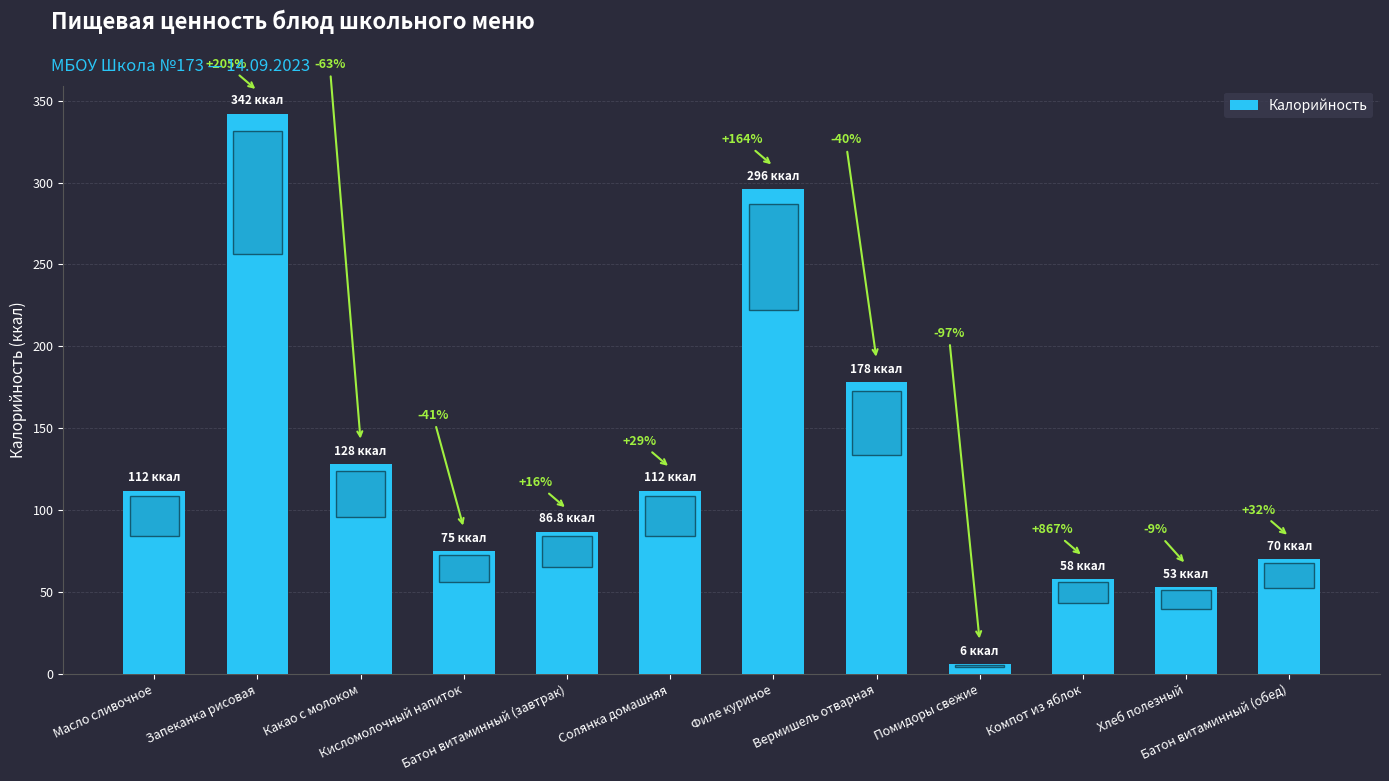

Reading left to right, extract all data points from this chart.

Масло сливочное=112.0	Запеканка рисовая=342.0	Какао с молоком=128.0	Кисломолочный напиток=75.0	Батон витаминный (завтрак)=86.8	Солянка домашняя=112.0	Филе куриное=296.0	Вермишель отварная=178.0	Помидоры свежие=6.0	Компот из яблок=58.0	Хлеб полезный=53.0	Батон витаминный (обед)=70.0